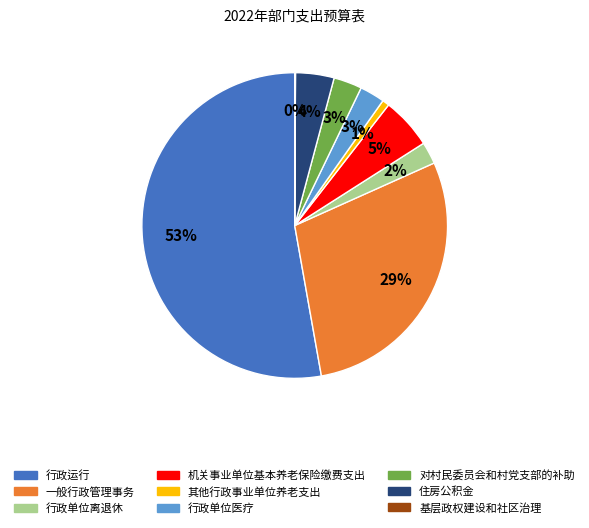

Is it true that 行政运行 is 53% of the pie?

True